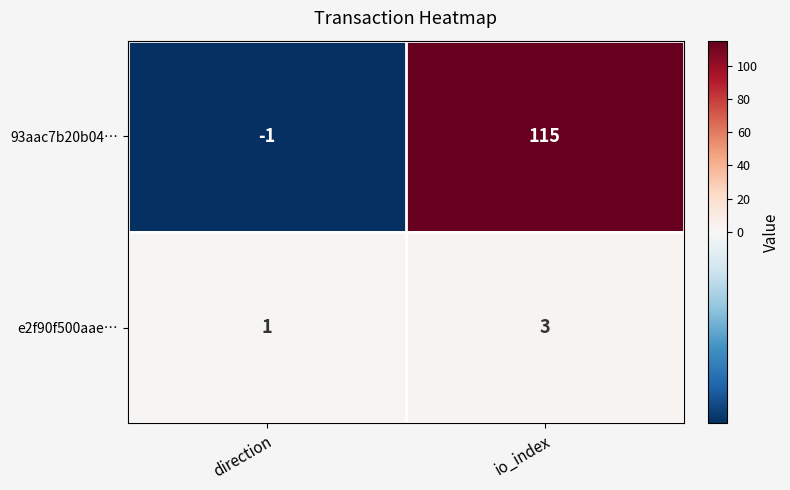

At which category does the chart reach its peak across all series?

io_index